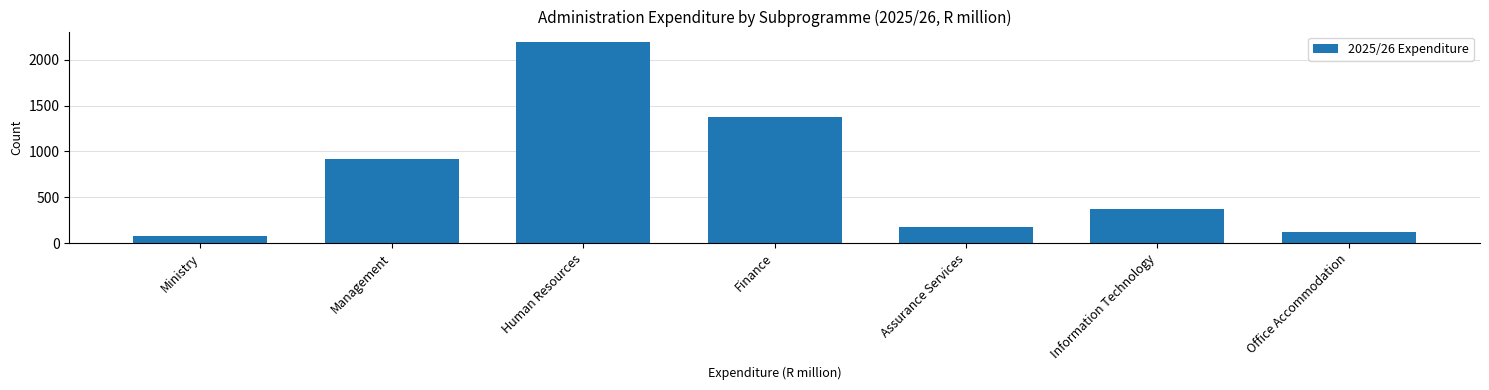

Reading left to right, list all the values displayed in this chart.

Ministry=73.4	Management=917.9	Human Resources=2198.2	Finance=1371.9	Assurance Services=179.1	Information Technology=377.4	Office Accommodation=115.6